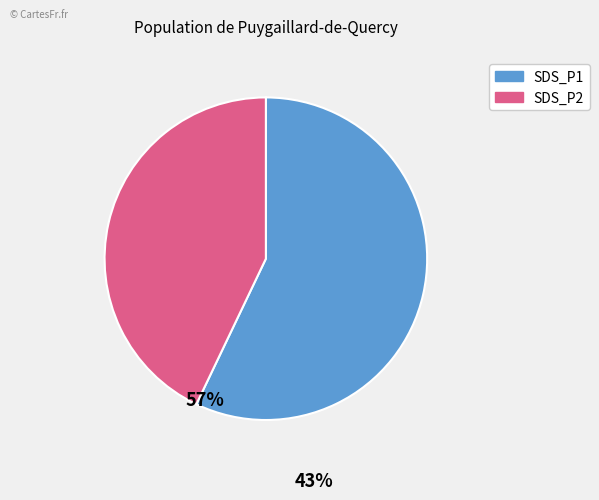

Is there any slice that represents more than half of the pie?

Yes